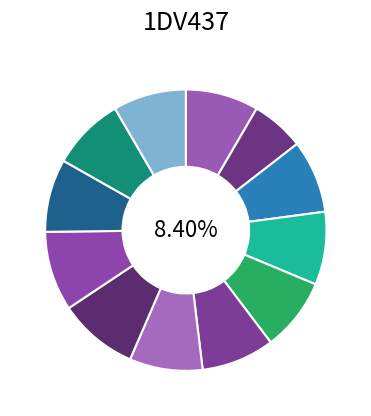

How many slices are in this pie chart?

12